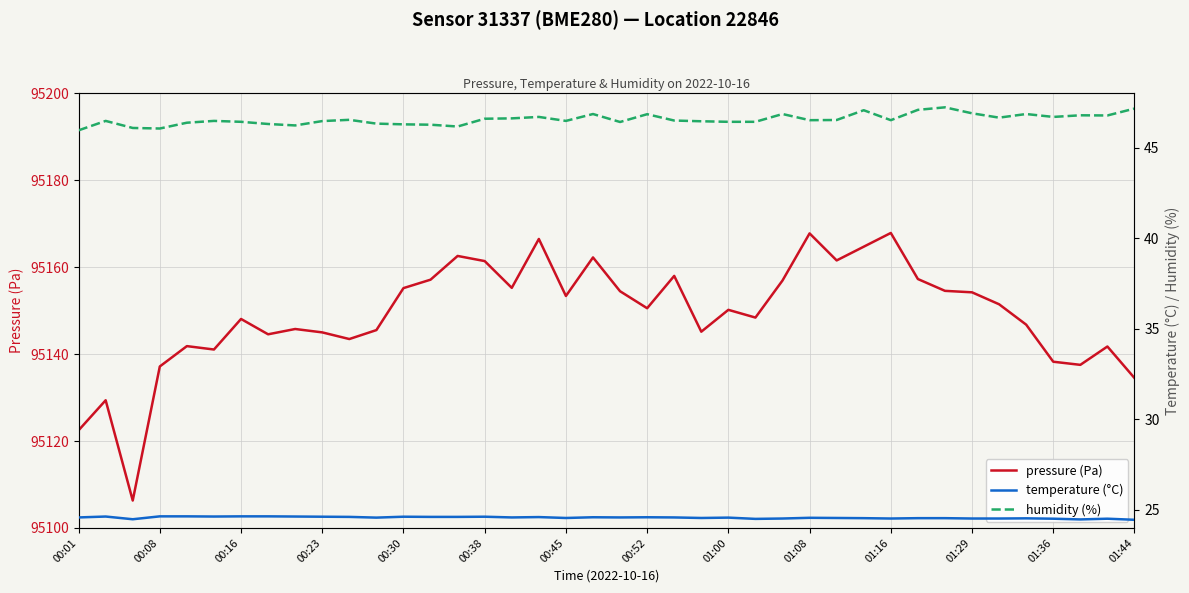

How many categories are shown in the chart?

40